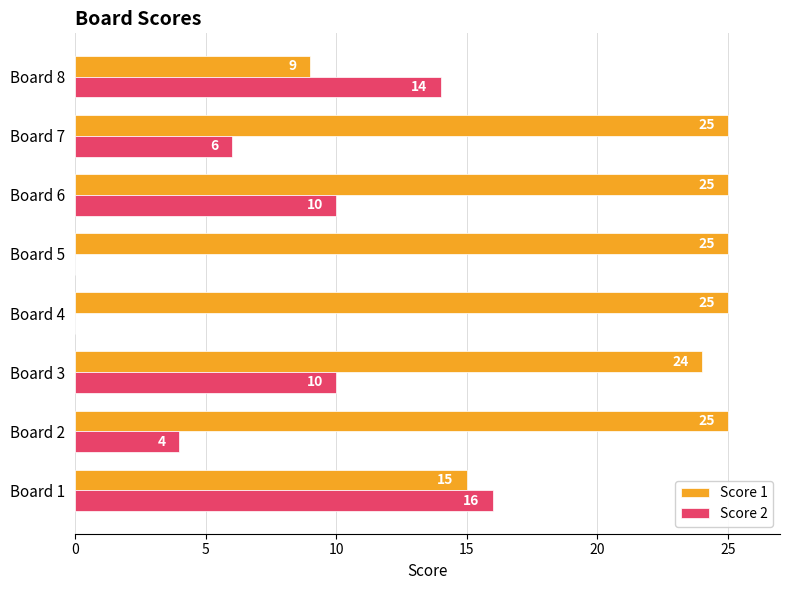

Between Board 1 and Board 8, which series saw the biggest shift?

Score 1